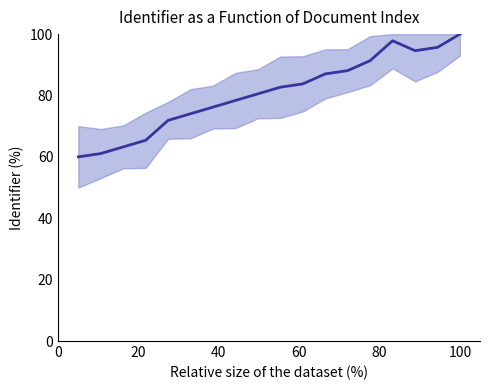

What is the average value?

80.7